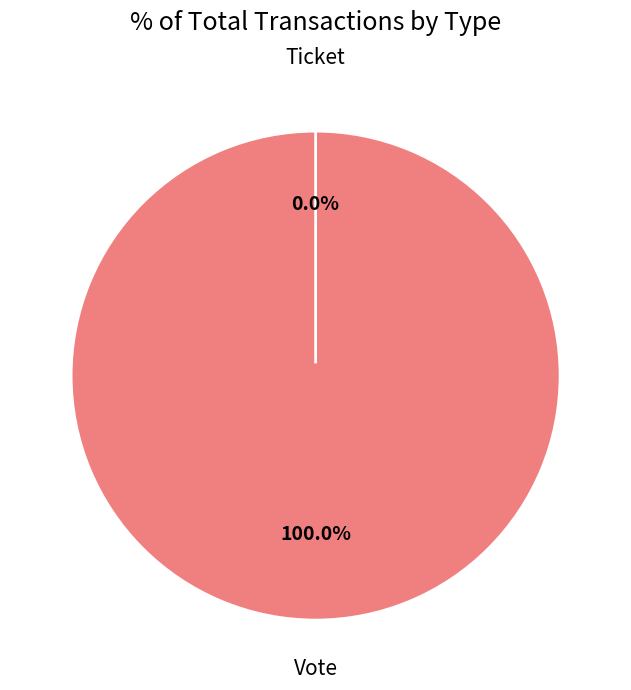

Rank the categories by value from lowest to highest.

Ticket, Vote